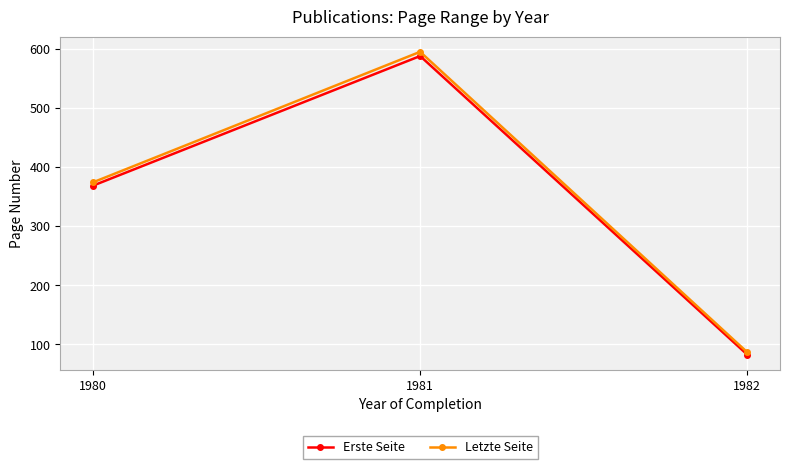

Which series has the largest range (max minus min)?

Letzte Seite